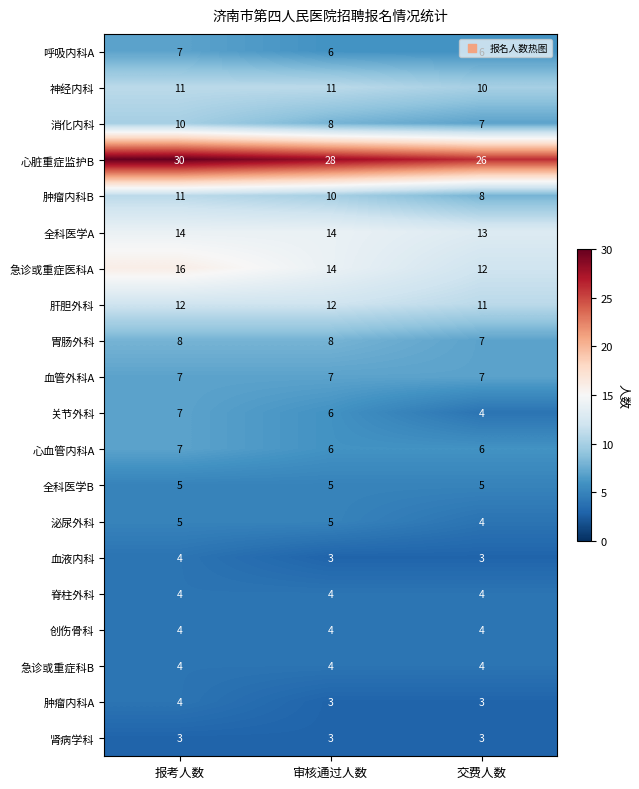

What is the sum of all 关节外科 values?

17